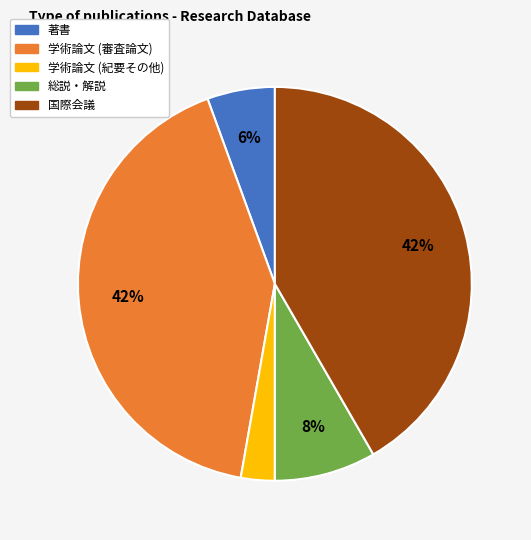

What is the smallest slice in the pie chart?

学術論文 (紀要その他)